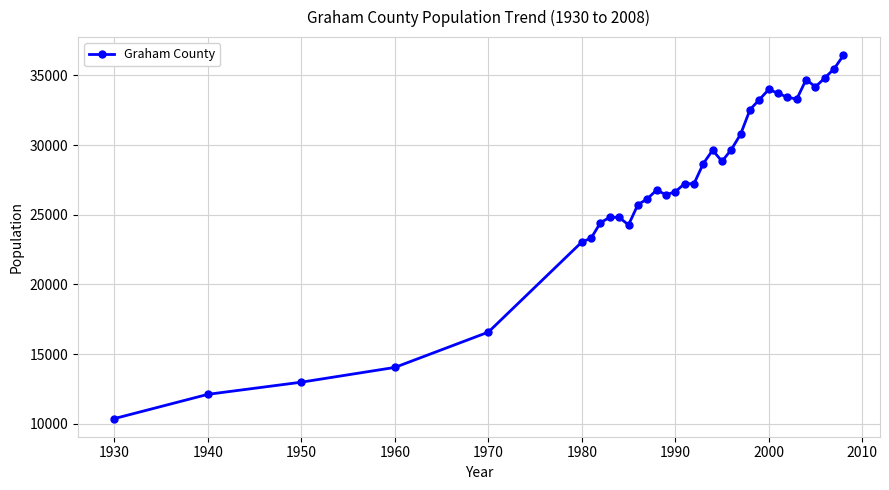

What is the sum of all values?

920578